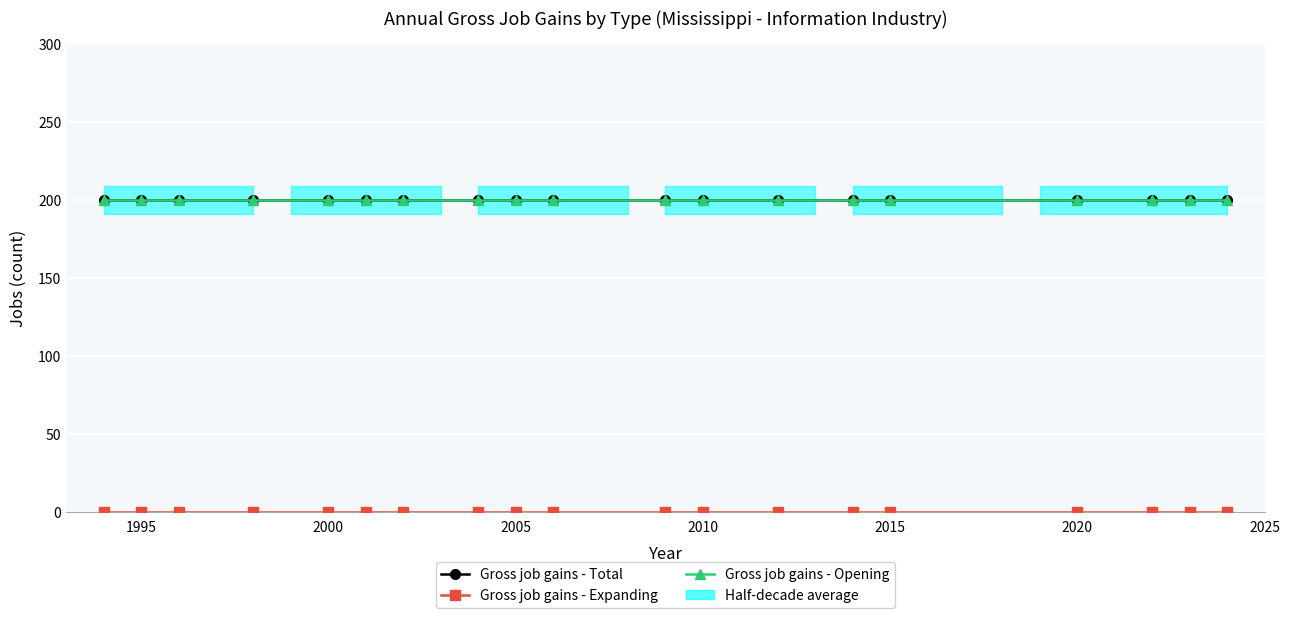

True or false: Gross job gains - Total and Gross job gains - Expanding cross at least once.

False